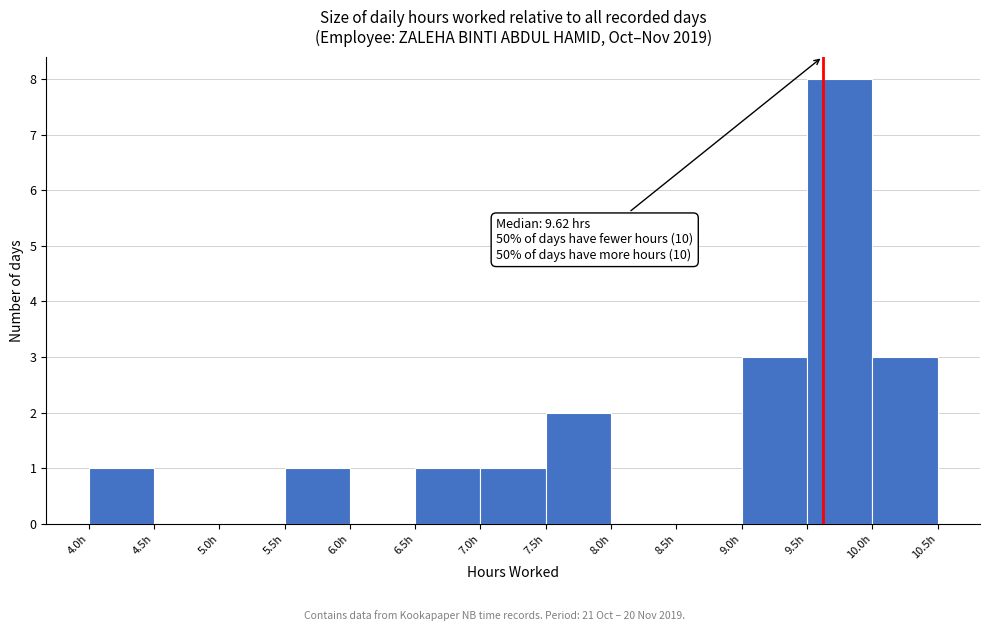

Which range on the x-axis has the tallest bar?

9.5 to 10.0